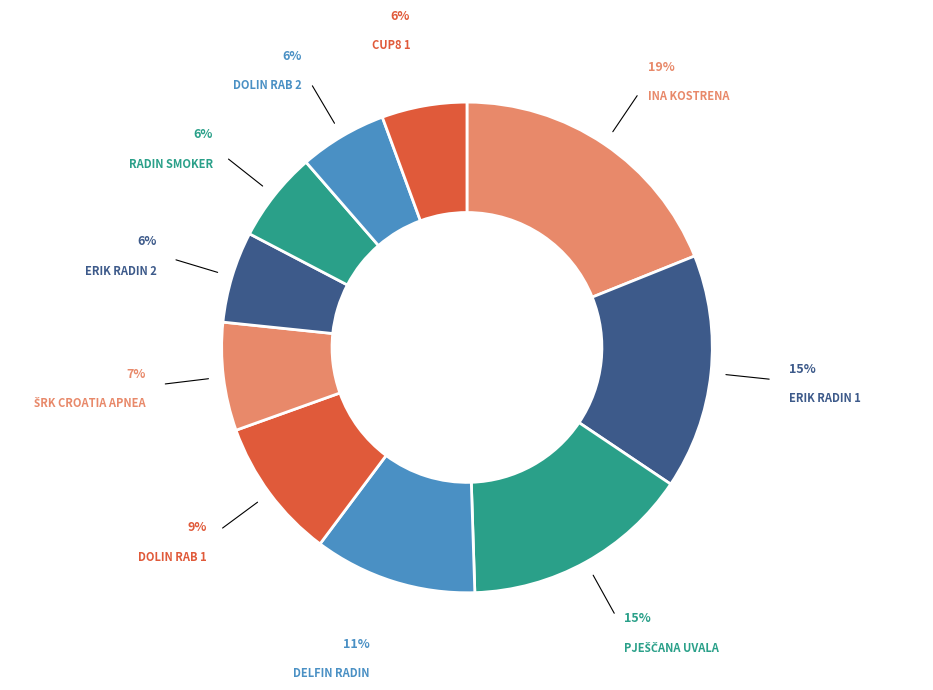

Count the number of slices in the pie.

10